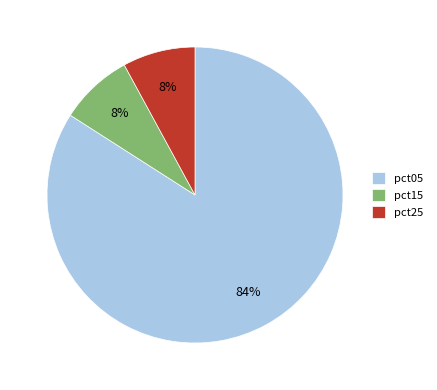

Does pct25 account for over 50% of the chart?

No